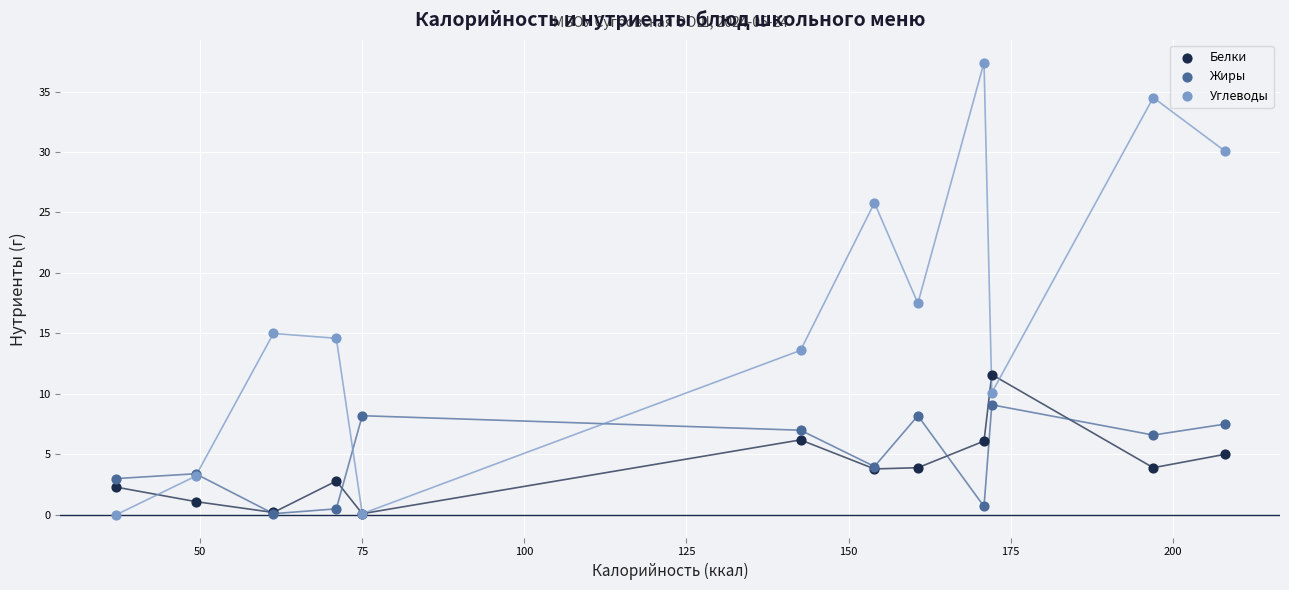

What are all the series names shown in the legend?

Белки, Жиры, Углеводы